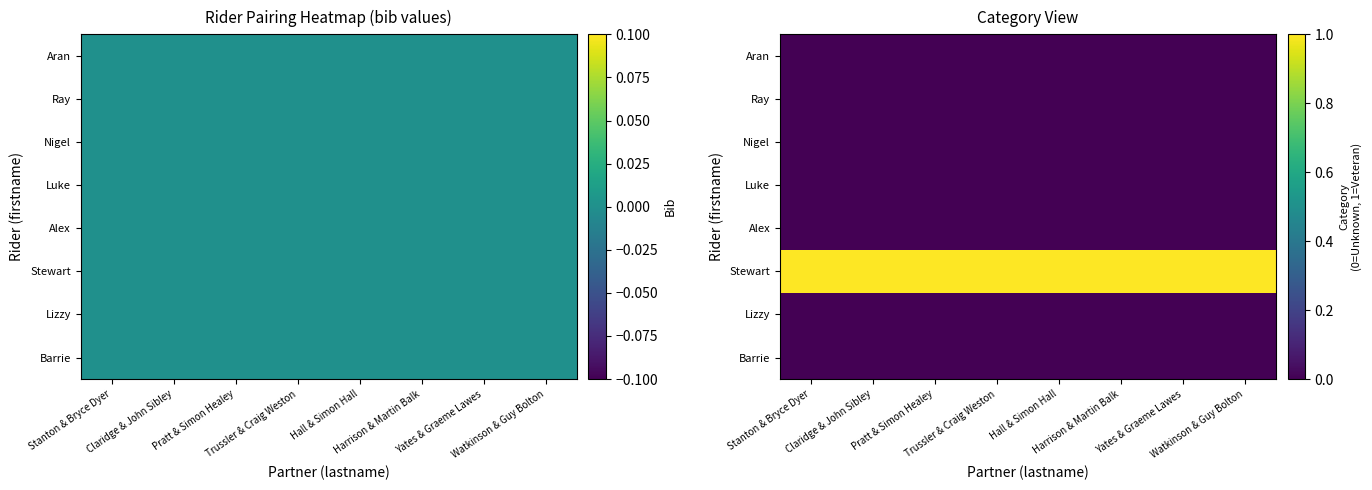

At which label is Lizzy closest to 0?

Stanton & Bryce Dyer